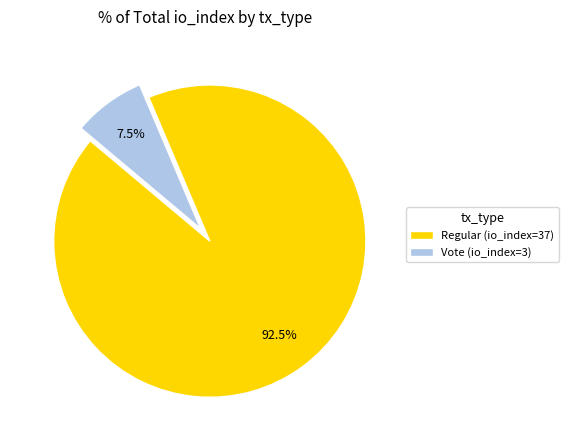

True or false: Vote (io_index=3) accounts for 1% of the total.

False